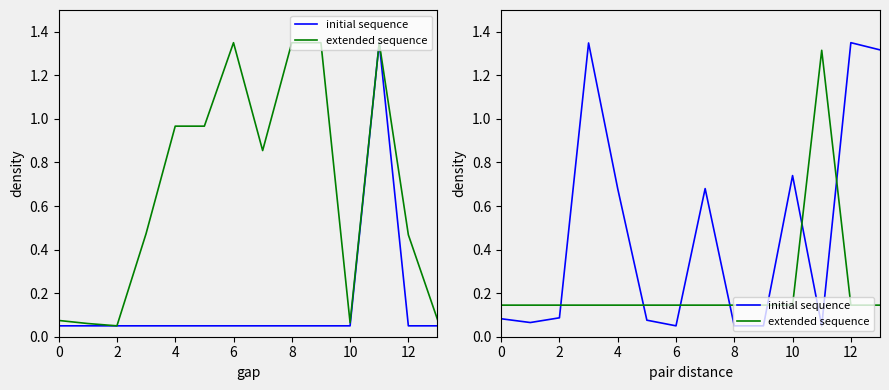

Count the extended sequence values in the range 0 to 1.

13